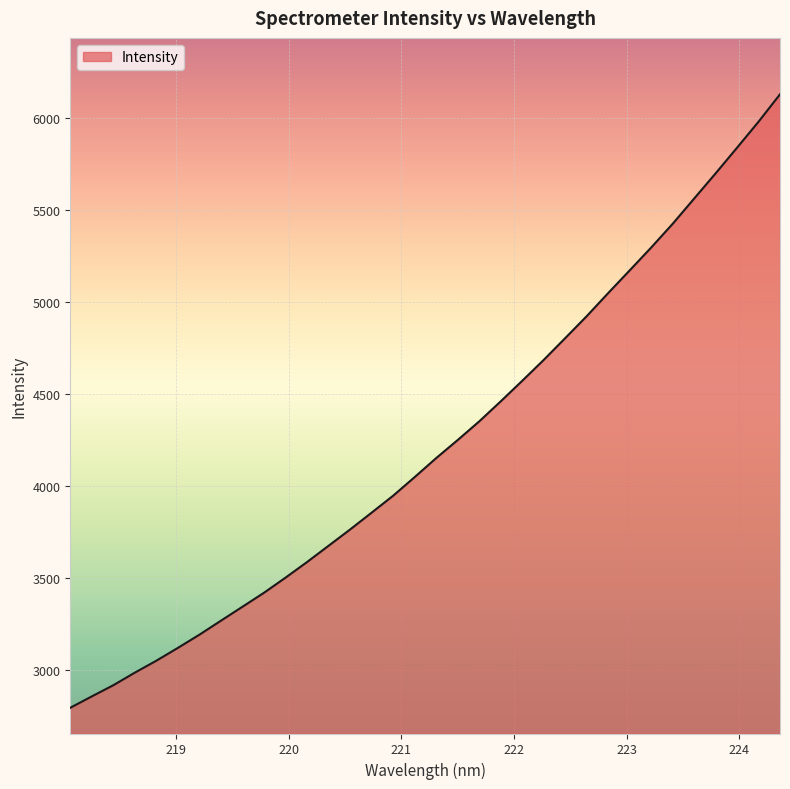

Does the chart display data point markers on the line(s)?

No